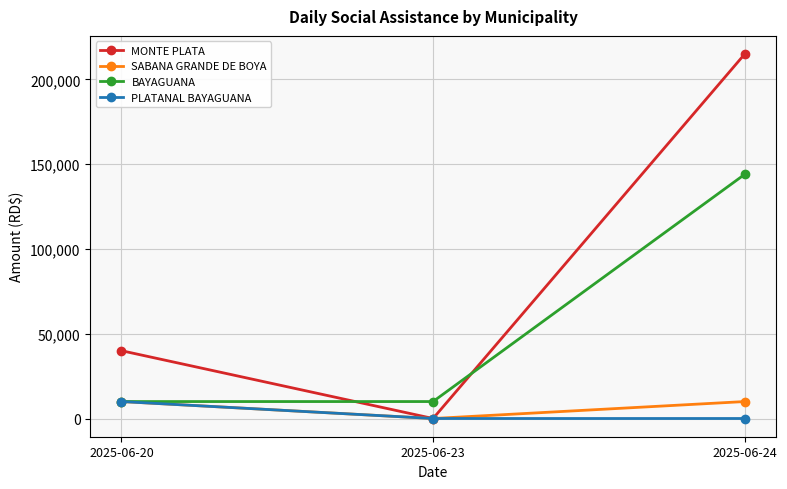

How many distinct data groups are displayed?

4